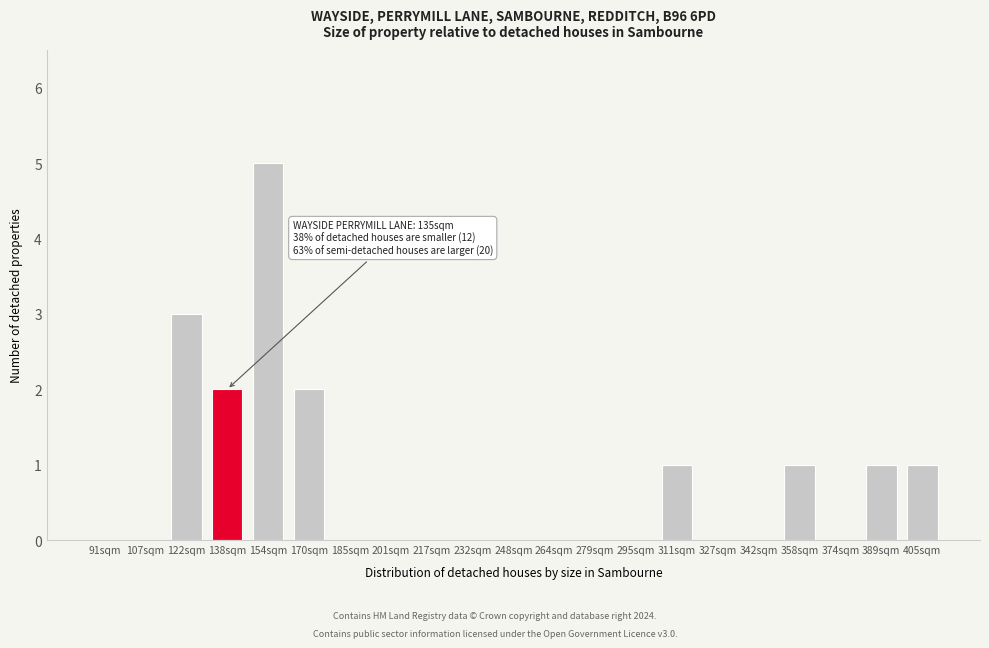

Reading right to left, list all the values displayed in this chart.

405sqm=1	389sqm=1	374sqm=0	358sqm=1	342sqm=0	327sqm=0	311sqm=1	295sqm=0	279sqm=0	264sqm=0	248sqm=0	232sqm=0	217sqm=0	201sqm=0	185sqm=0	170sqm=2	154sqm=5	138sqm=2	122sqm=3	107sqm=0	91sqm=0